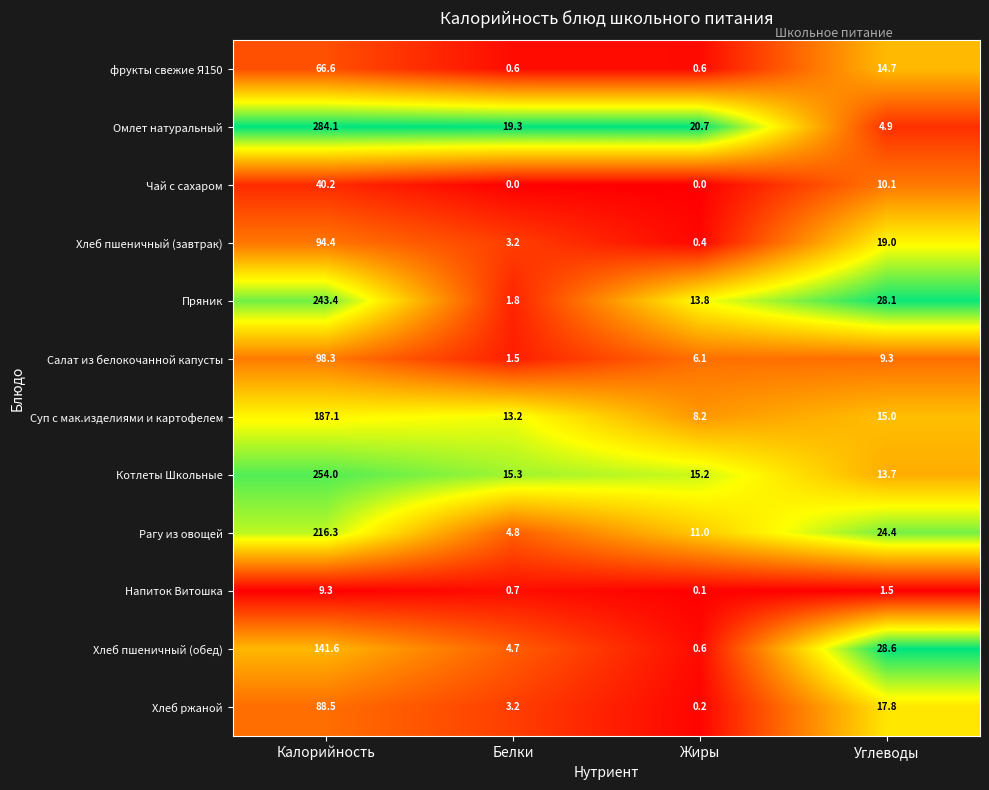

What is the spread (max minus min) of values at Углеводы?

27.1